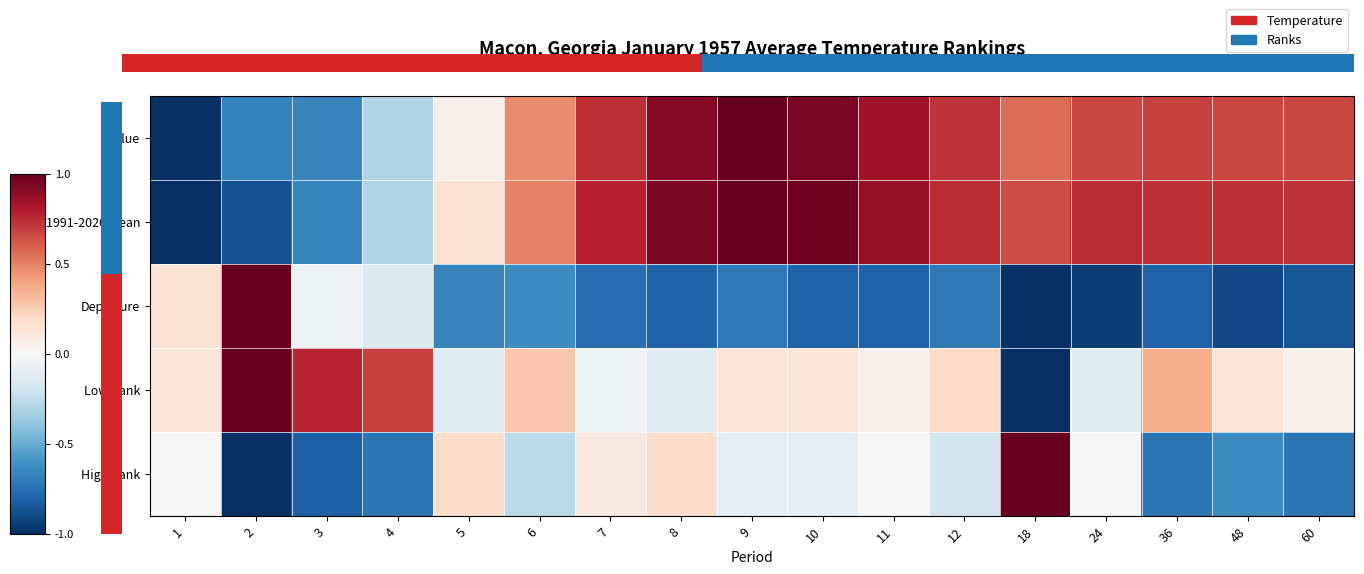

At which category does the chart reach its minimum across all series?

1